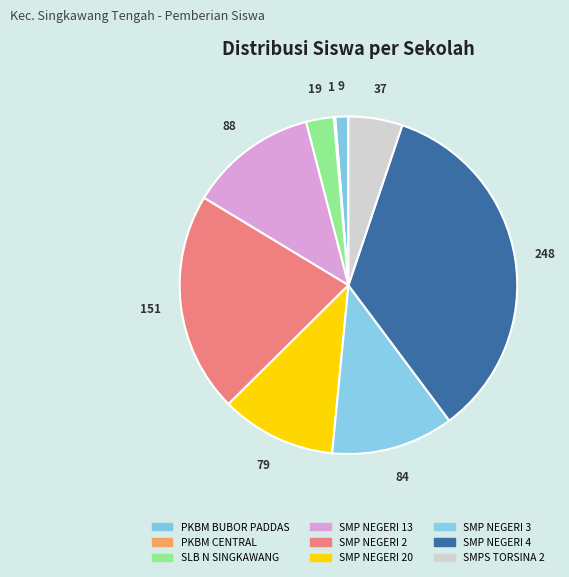

To the nearest percent, what portion does SLB N SINGKAWANG represent?

3%